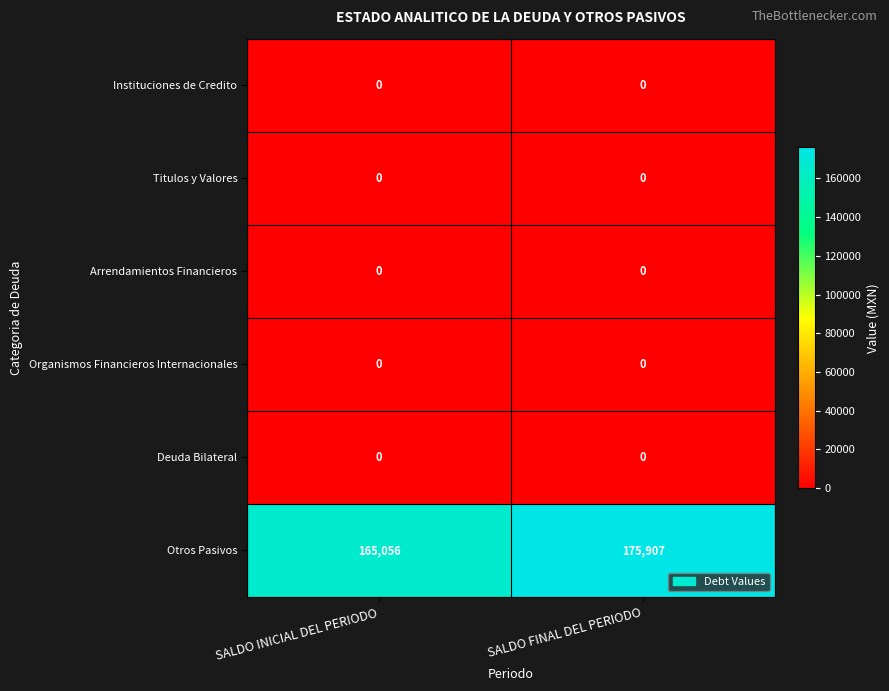

True or false: Deuda Bilateral has a value of 0 at SALDO FINAL DEL PERIODO.

True